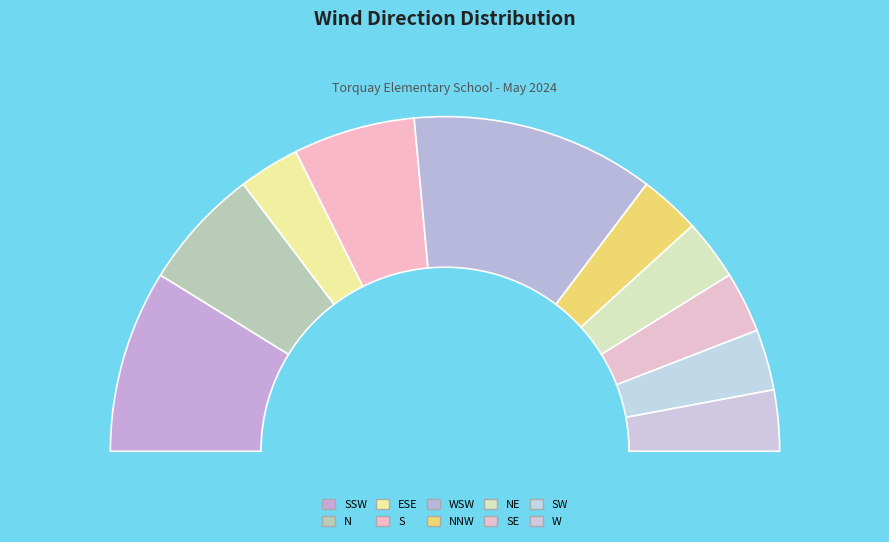

Does any single category account for the majority?

No